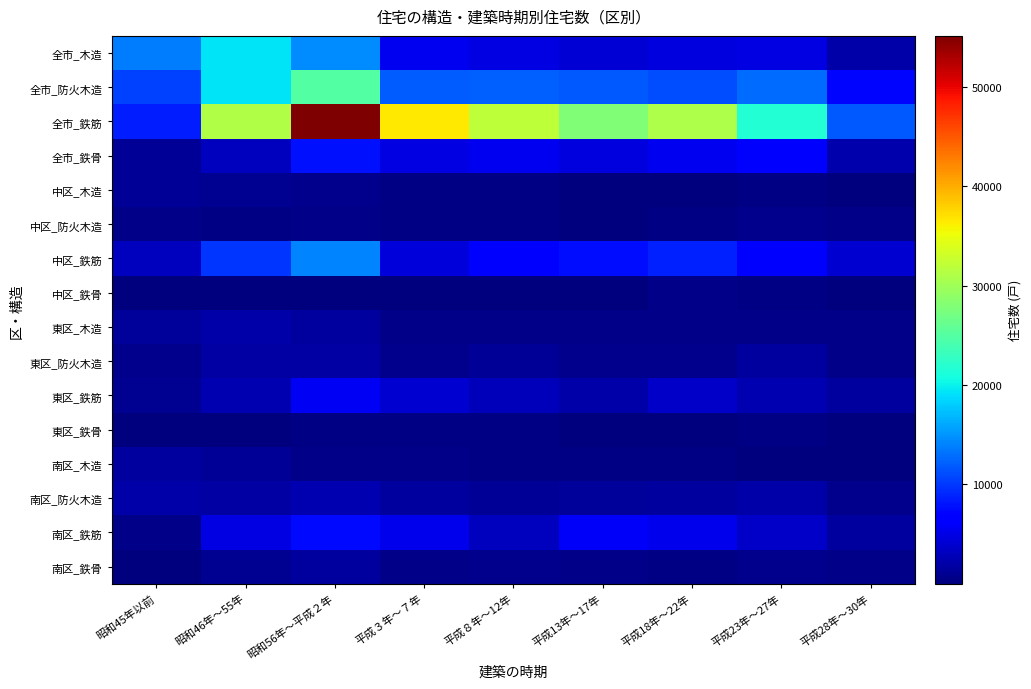

At which category is the sum across all series the highest?

昭和56年～平成２年